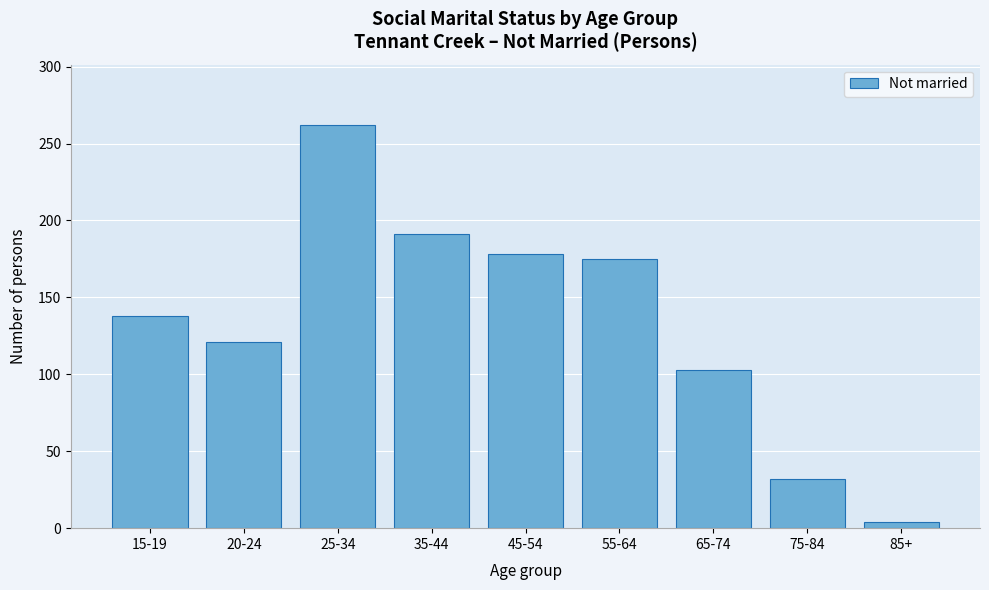

Reading left to right, extract all data points from this chart.

15-19=138	20-24=121	25-34=262	35-44=191	45-54=178	55-64=175	65-74=103	75-84=32	85+=4